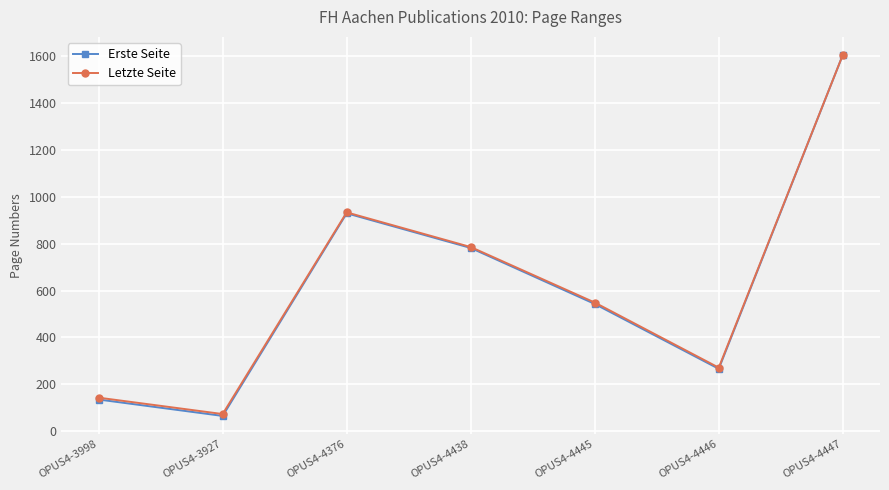

What is the maximum value shown in the chart?

1606